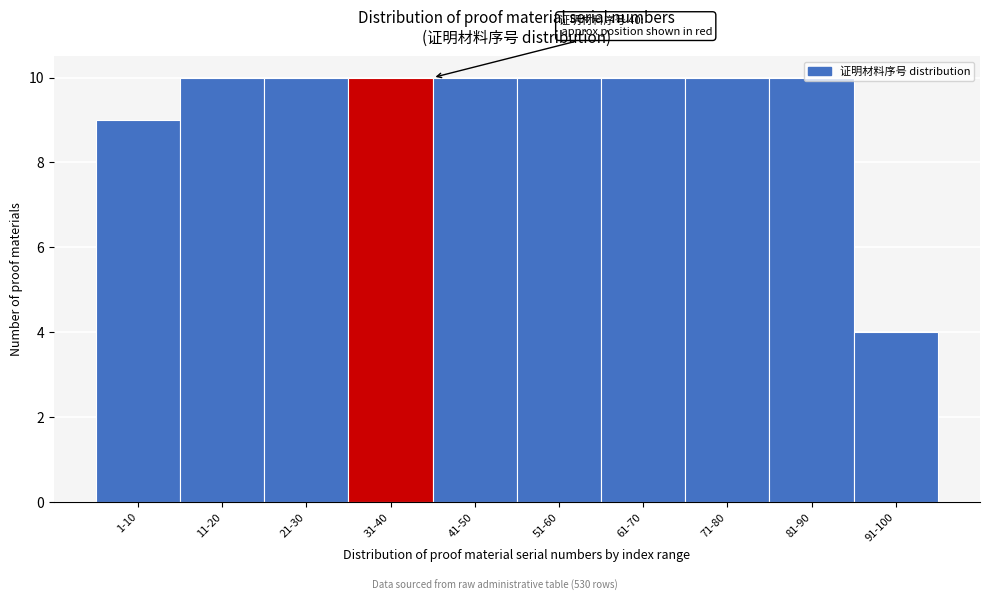

What is the label of the 3rd bar from the right?

71-80